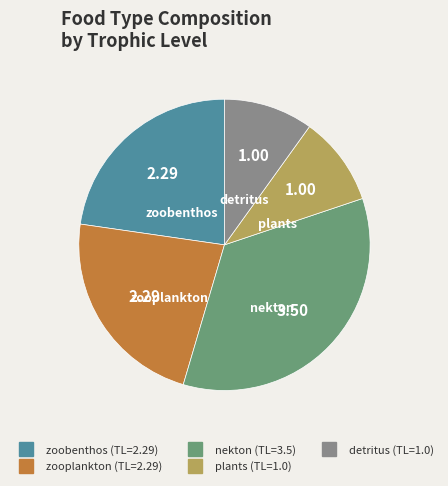

Is there a majority slice in this chart?

No